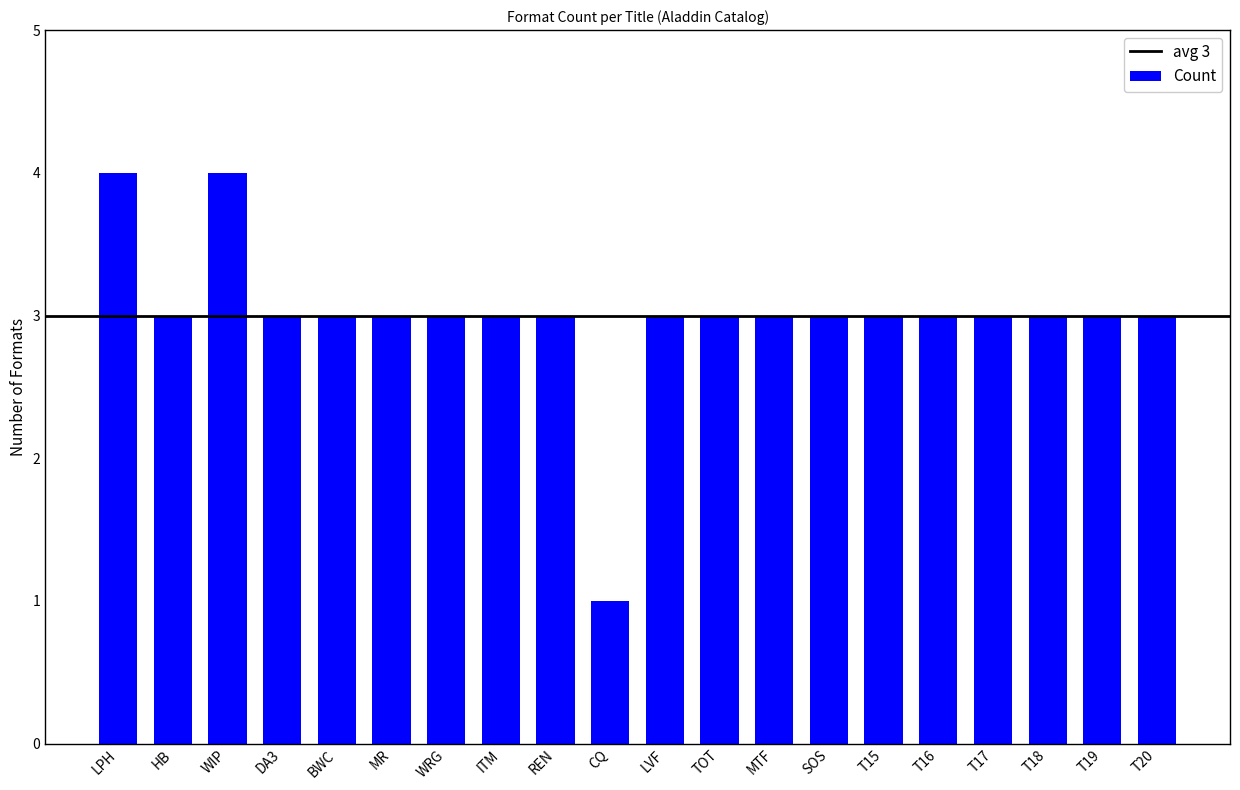

How many bars are there in total?

20